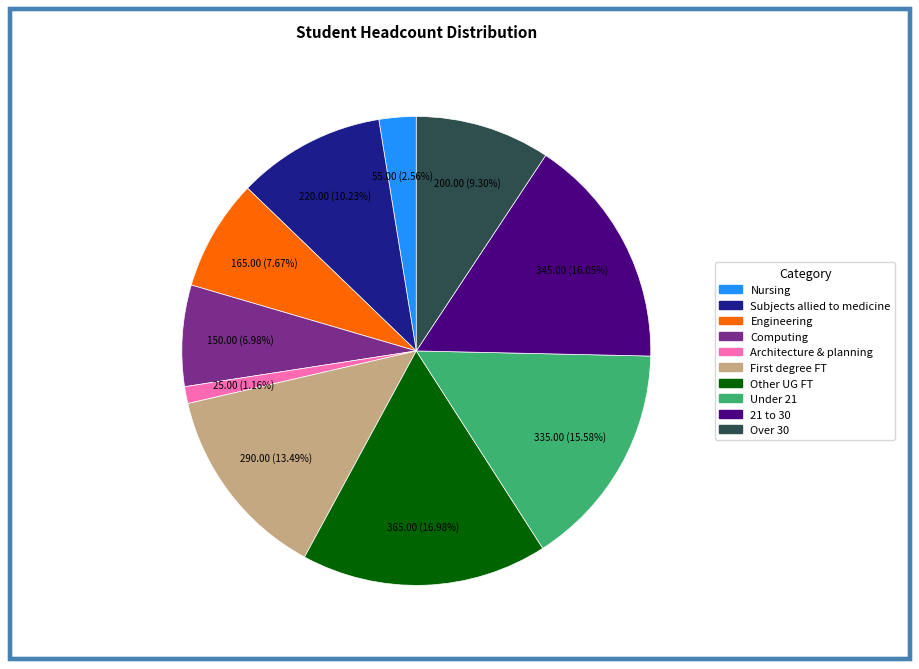

How many segments does this pie chart have?

10